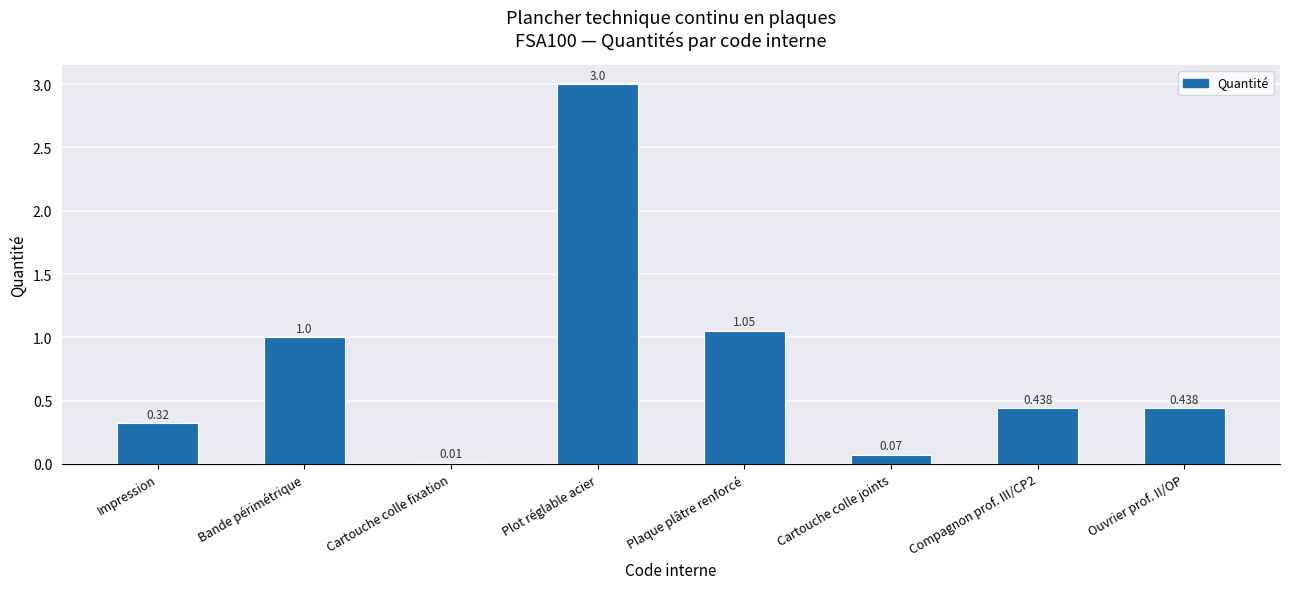

What is the label of the 6th bar from the right?

Cartouche colle fixation